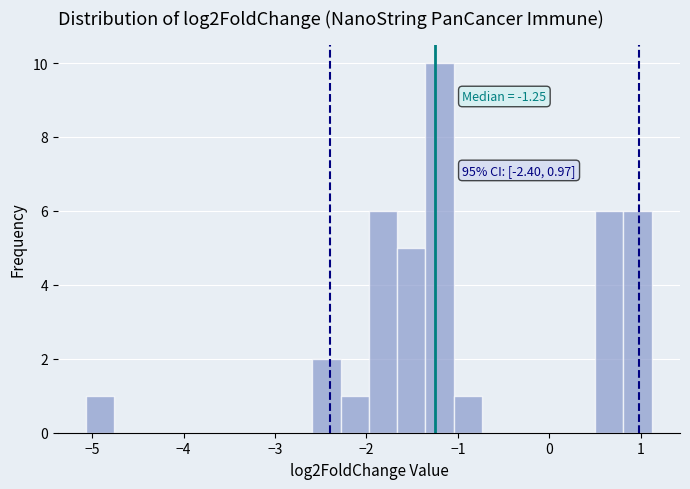

Around what value on the x-axis is the tallest bar? Give the approximate position of its centre, as read against the axis.

-1.2